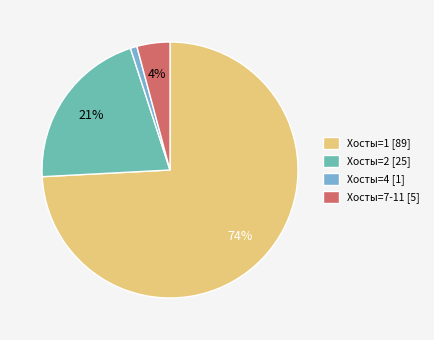

Which category accounts for the majority?

Хосты=1 [89]